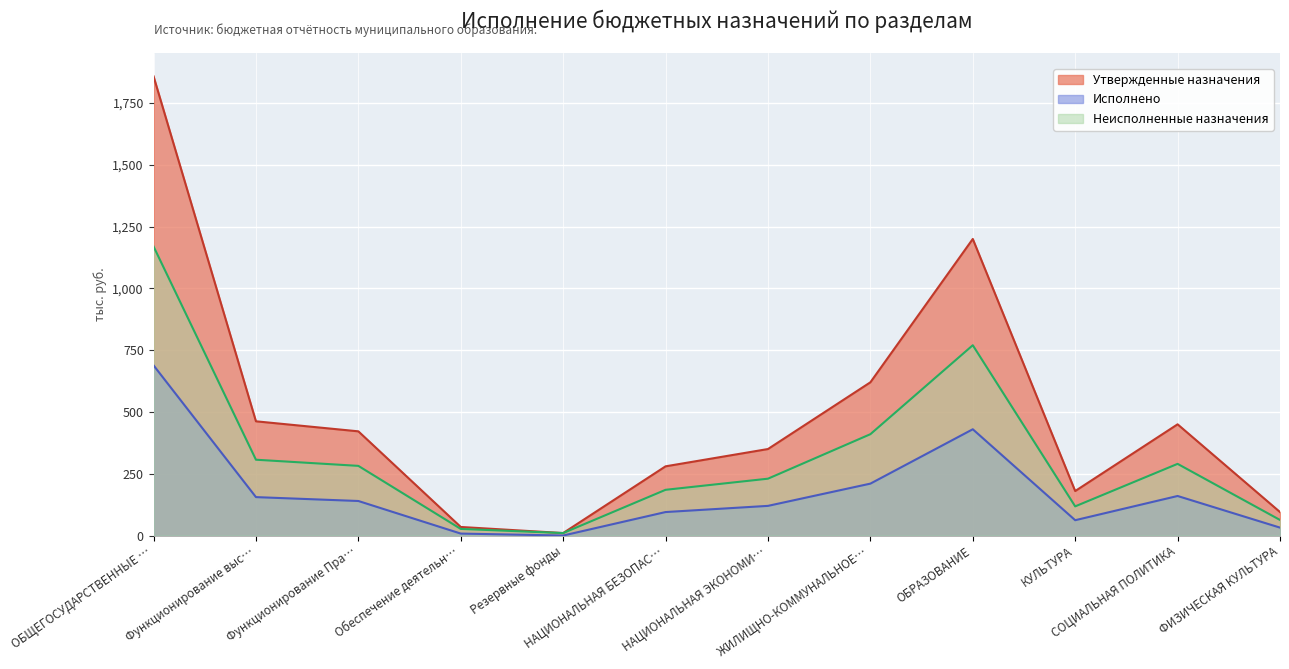

In Исполнено, how many points are higher than both neighbors (excluding endpoints)?

2